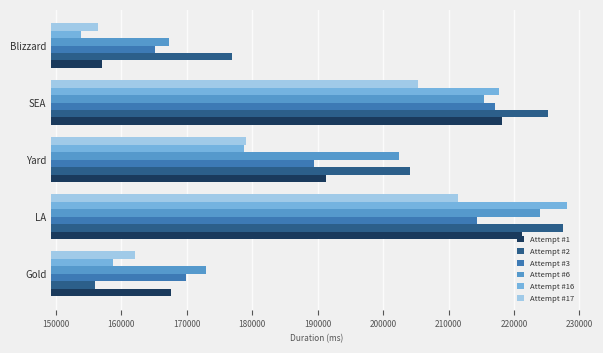

Rank the categories by Attempt #3 value from highest to lowest.

SEA, LA, Yard, Gold, Blizzard